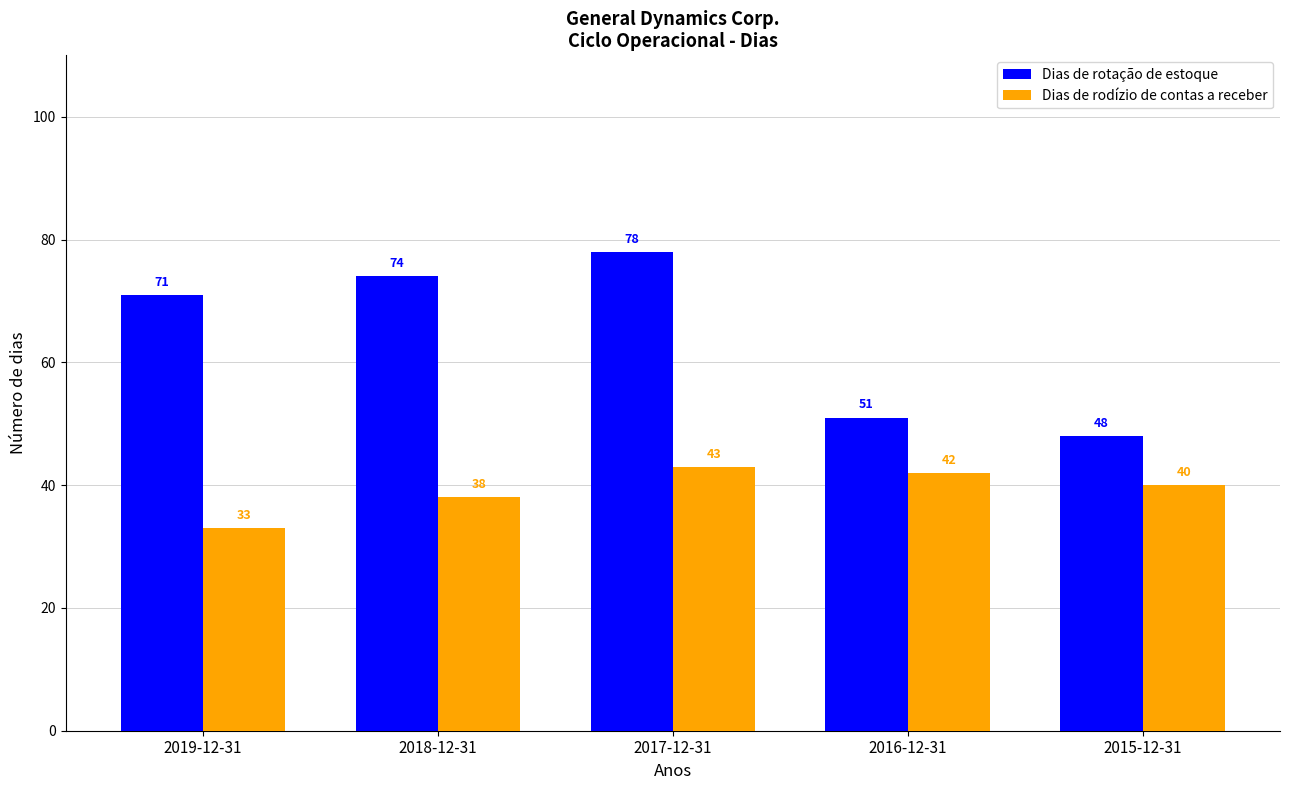

Which series has the largest range (max minus min)?

Dias de rotação de estoque